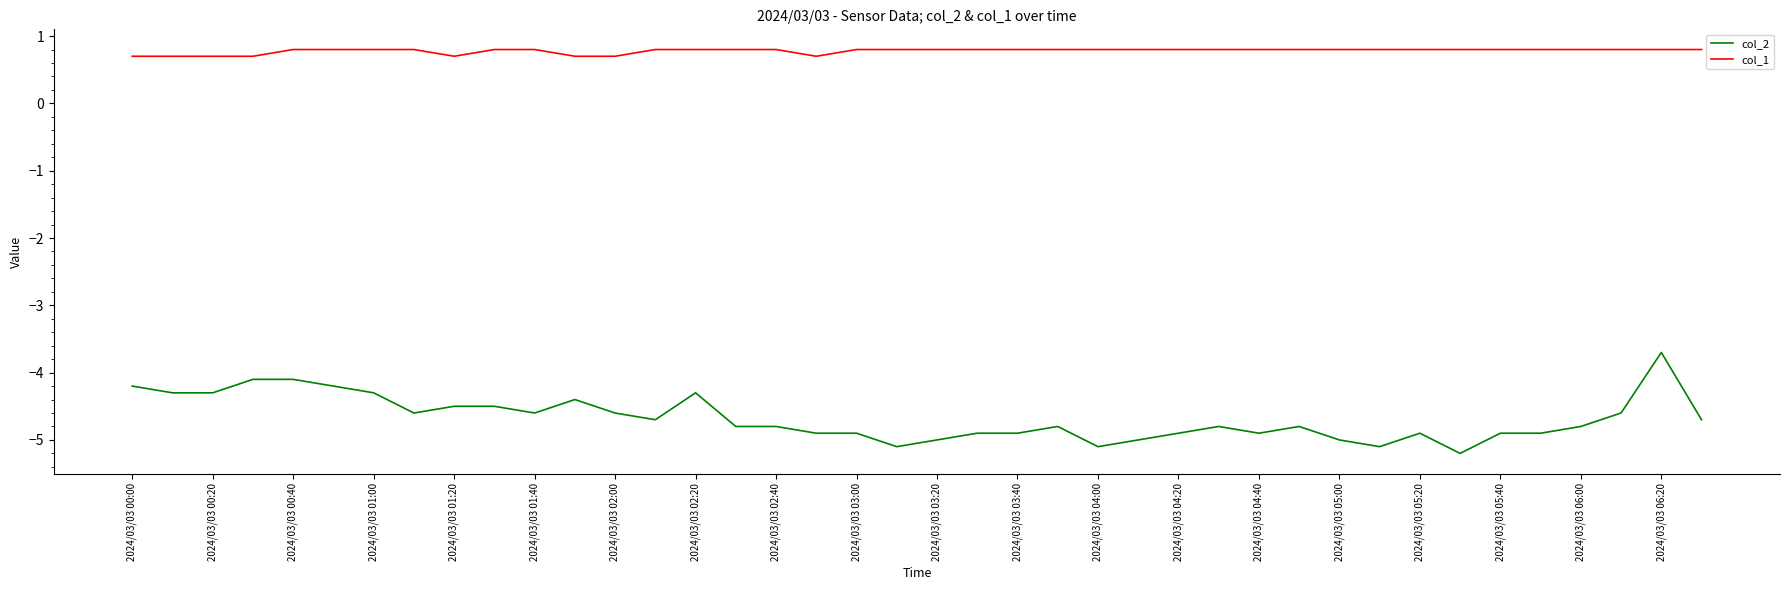

Reading left to right, extract all data points from this chart.

col_2: -4.2	-4.3	-4.3	-4.1	-4.1	-4.2	-4.3	-4.6	-4.5	-4.5	-4.6	-4.4	-4.6	-4.7	-4.3	-4.8	-4.8	-4.9	-4.9	-5.1	-5.0	-4.9	-4.9	-4.8	-5.1	-5.0	-4.9	-4.8	-4.9	-4.8	-5.0	-5.1	-4.9	-5.2	-4.9	-4.9	-4.8	-4.6	-3.7	-4.7
col_1: 0.7	0.7	0.7	0.7	0.8	0.8	0.8	0.8	0.7	0.8	0.8	0.7	0.7	0.8	0.8	0.8	0.8	0.7	0.8	0.8	0.8	0.8	0.8	0.8	0.8	0.8	0.8	0.8	0.8	0.8	0.8	0.8	0.8	0.8	0.8	0.8	0.8	0.8	0.8	0.8